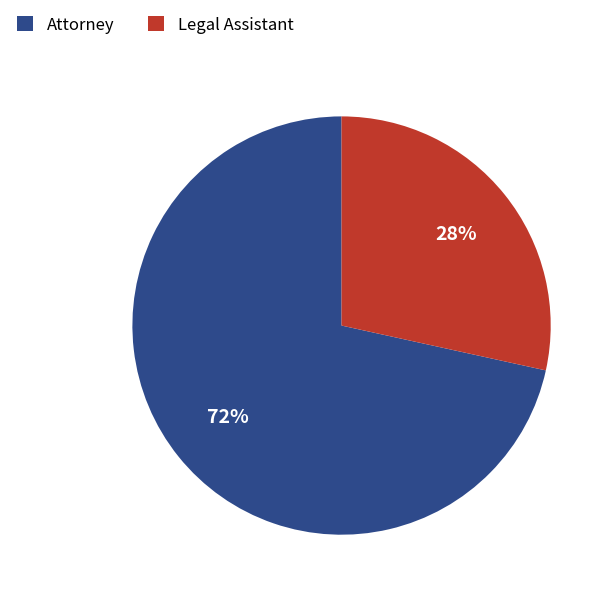

Is the sum of Legal Assistant and Attorney greater than half?

Yes